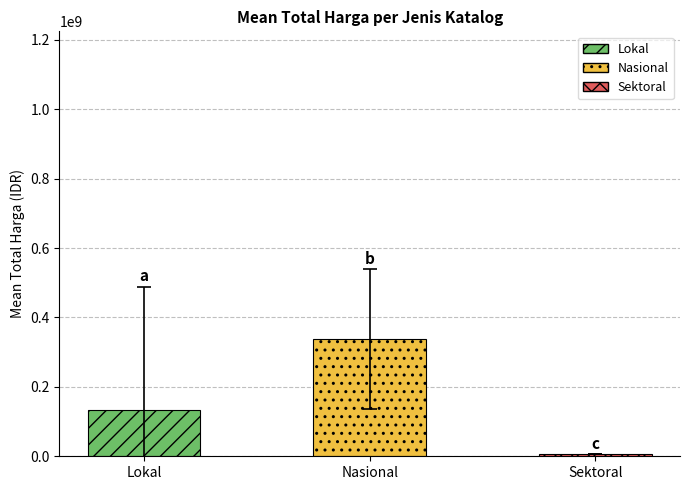

The value at Nasional is 480640773.3. True or false?

False